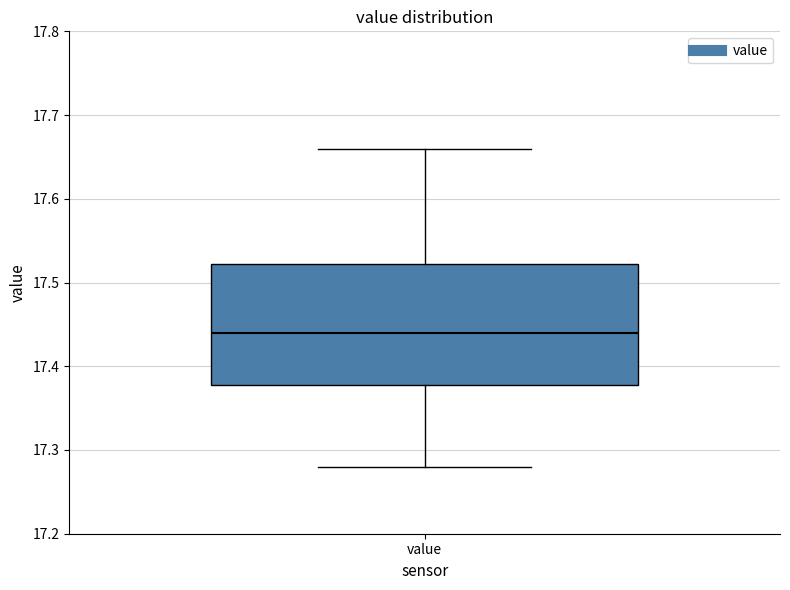

Transcribe this box plot: give where the median line is, the range the box spans, and where the two whiskers end, as read against the y-axis. The values are not printed on the chart, so give them approximately, as read against the axis.

median 17.44, box 17.38 to 17.52, whiskers 17.28 to 17.66